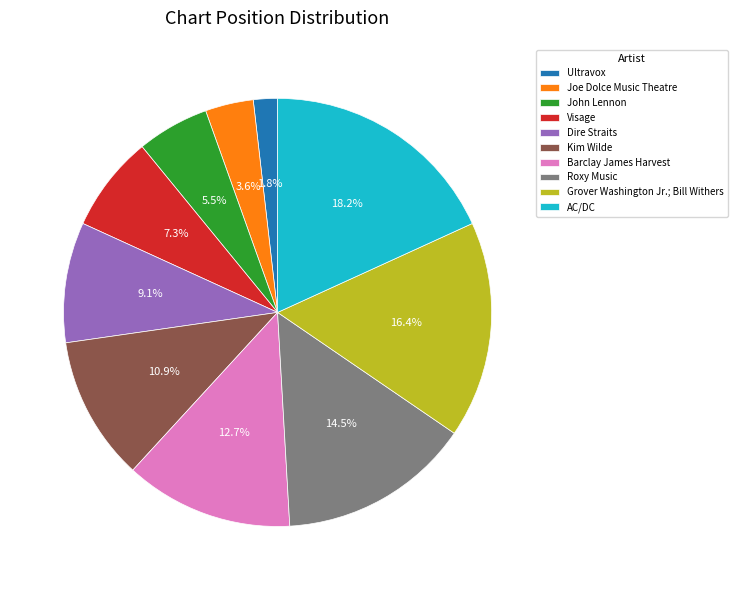

What is the smallest slice in the pie chart?

Ultravox